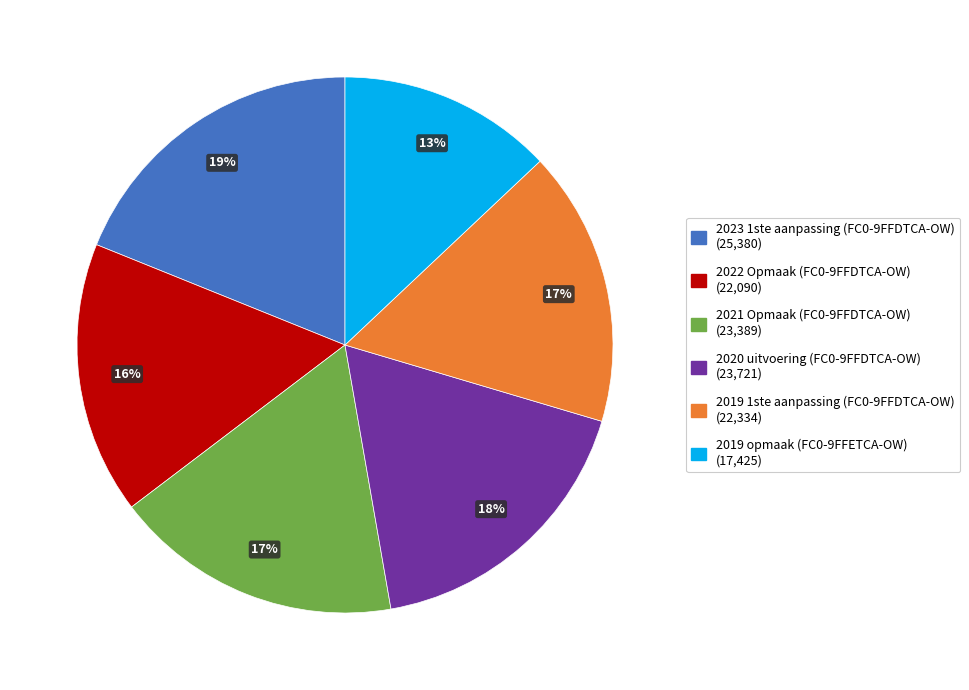

Between 2019 opmaak (FC0-9FFETCA-OW) and 2020 uitvoering (FC0-9FFDTCA-OW), which is larger?

2020 uitvoering (FC0-9FFDTCA-OW)